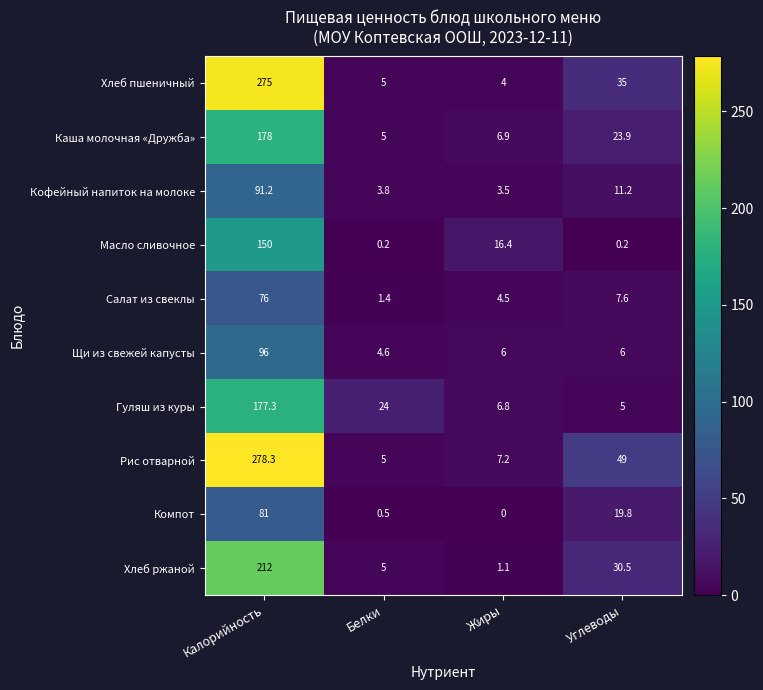

Which category has the lowest value in the Кофейный напиток на молоке series?

Жиры